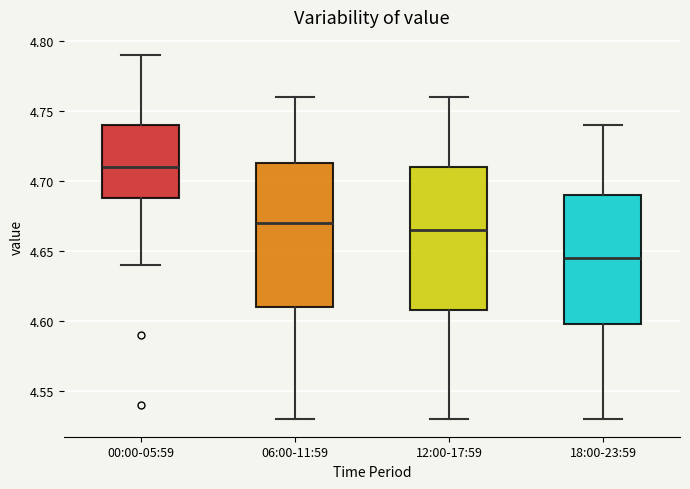

Which box has the lowest median line?

18:00-23:59